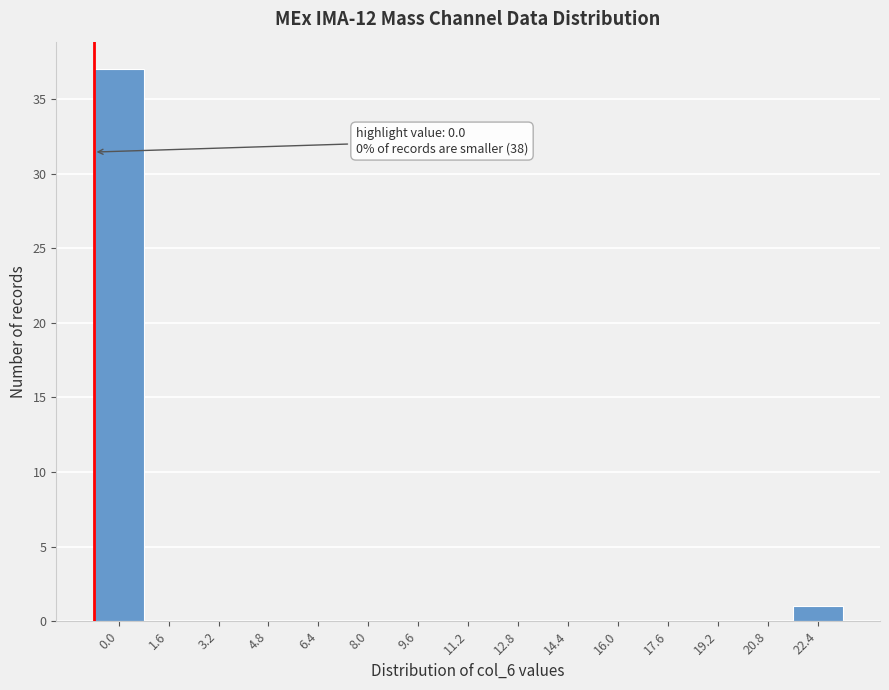

Reading left to right, what are all the values shown in this chart?

0.0=37	1.6=0	3.2=0	4.8=0	6.4=0	8.0=0	9.6=0	11.2=0	12.8=0	14.4=0	16.0=0	17.6=0	19.2=0	20.8=0	22.4=1